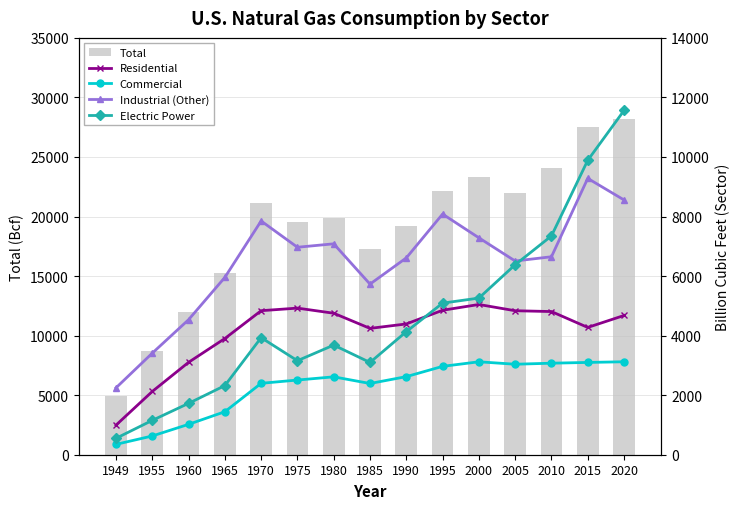

What is the total value across all series at 1960?

22349.2